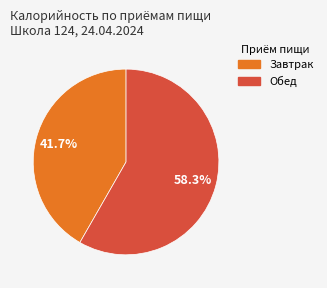

What percentage is NOT represented by Обед?

41.7%